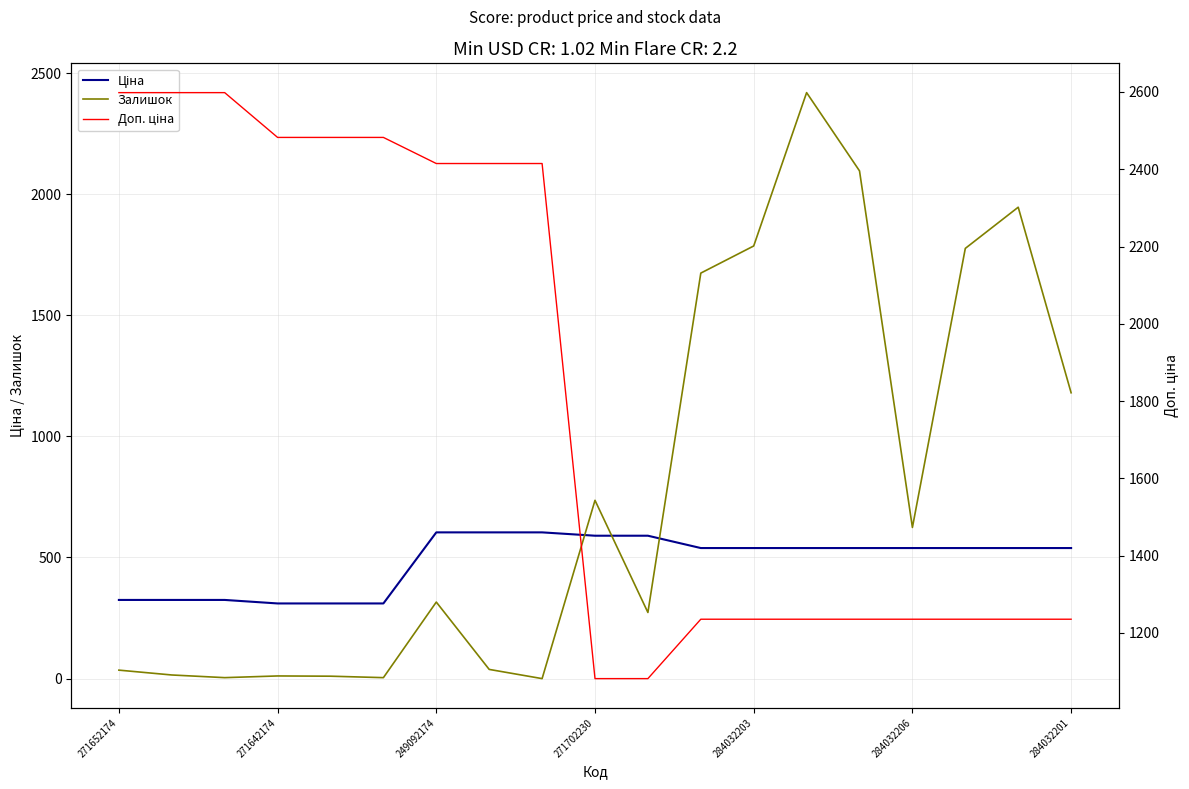

What are all the series names shown in the legend?

Ціна, Залишок, Доп. ціна